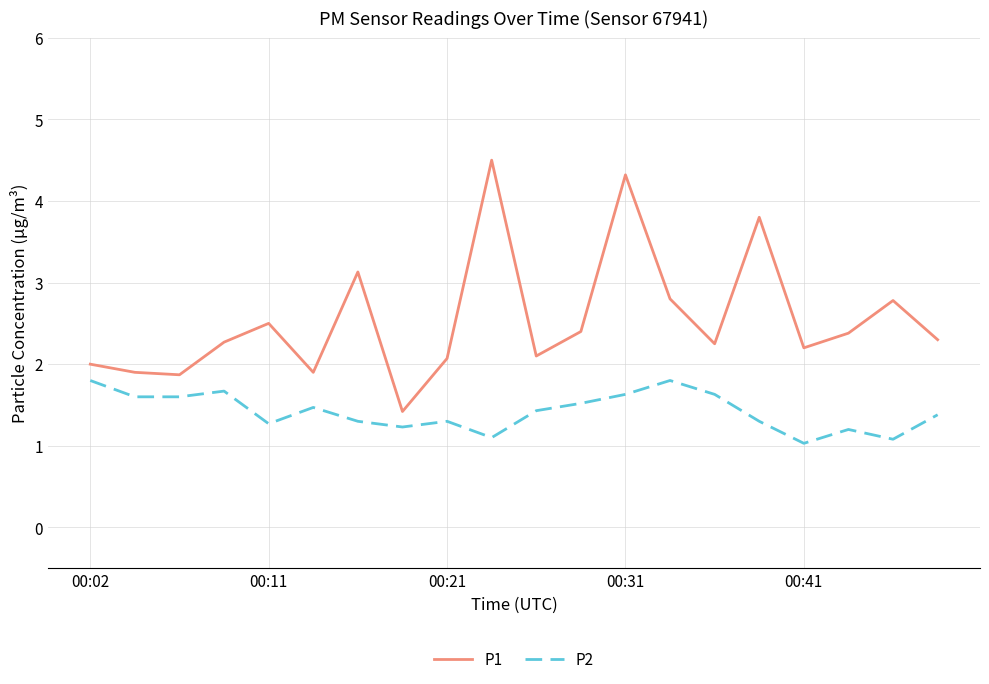

Rank the series by their average value, from lowest to highest.

P2, P1